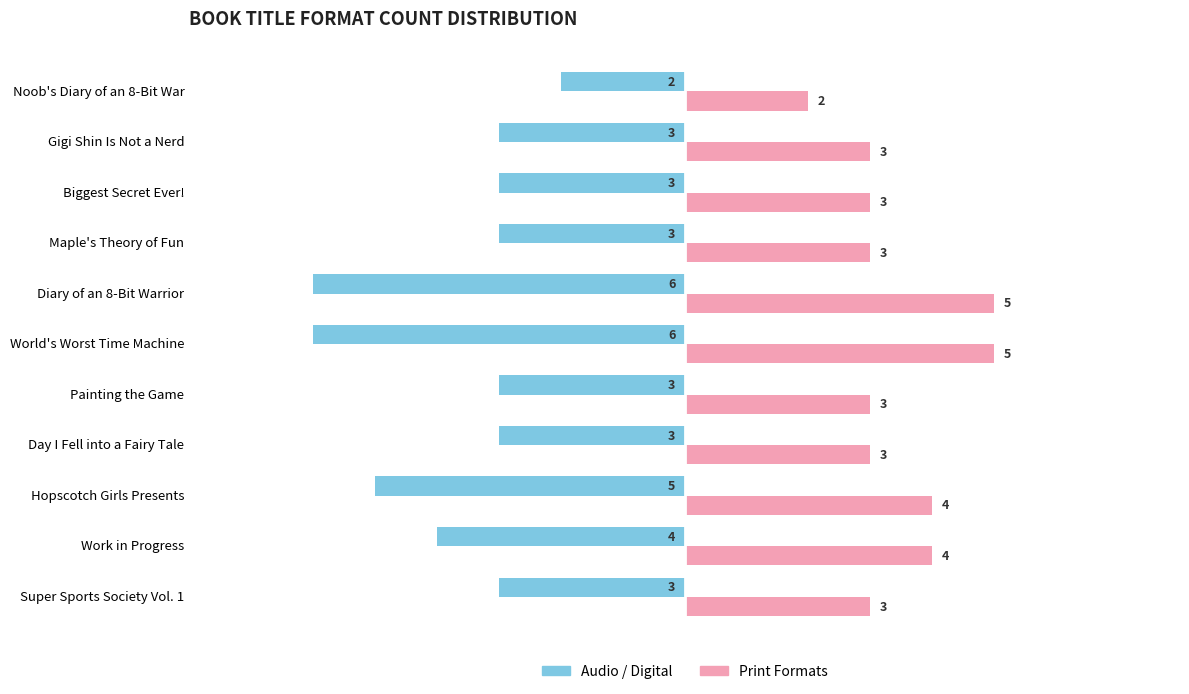

Count the number of categories in the chart.

11